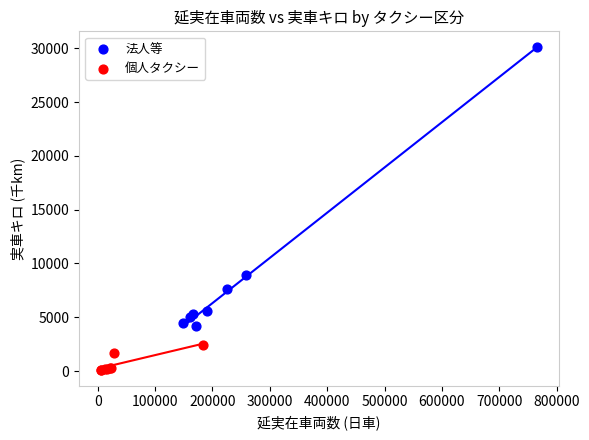

Which series reaches the minimum Y coordinate?

個人タクシー